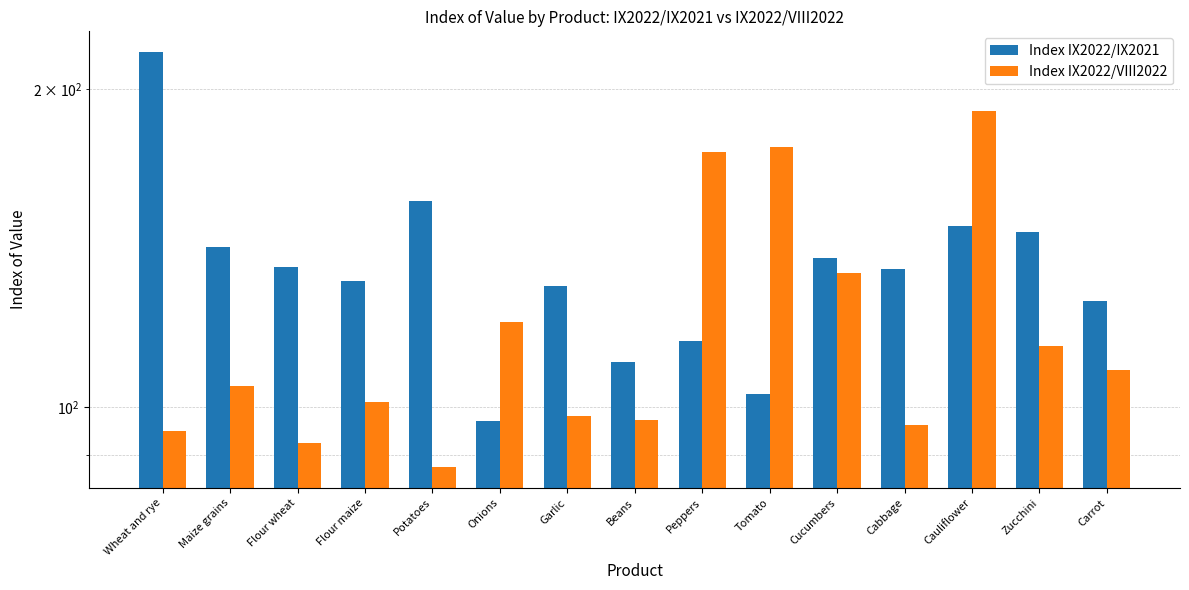

Are the bars horizontal?

No